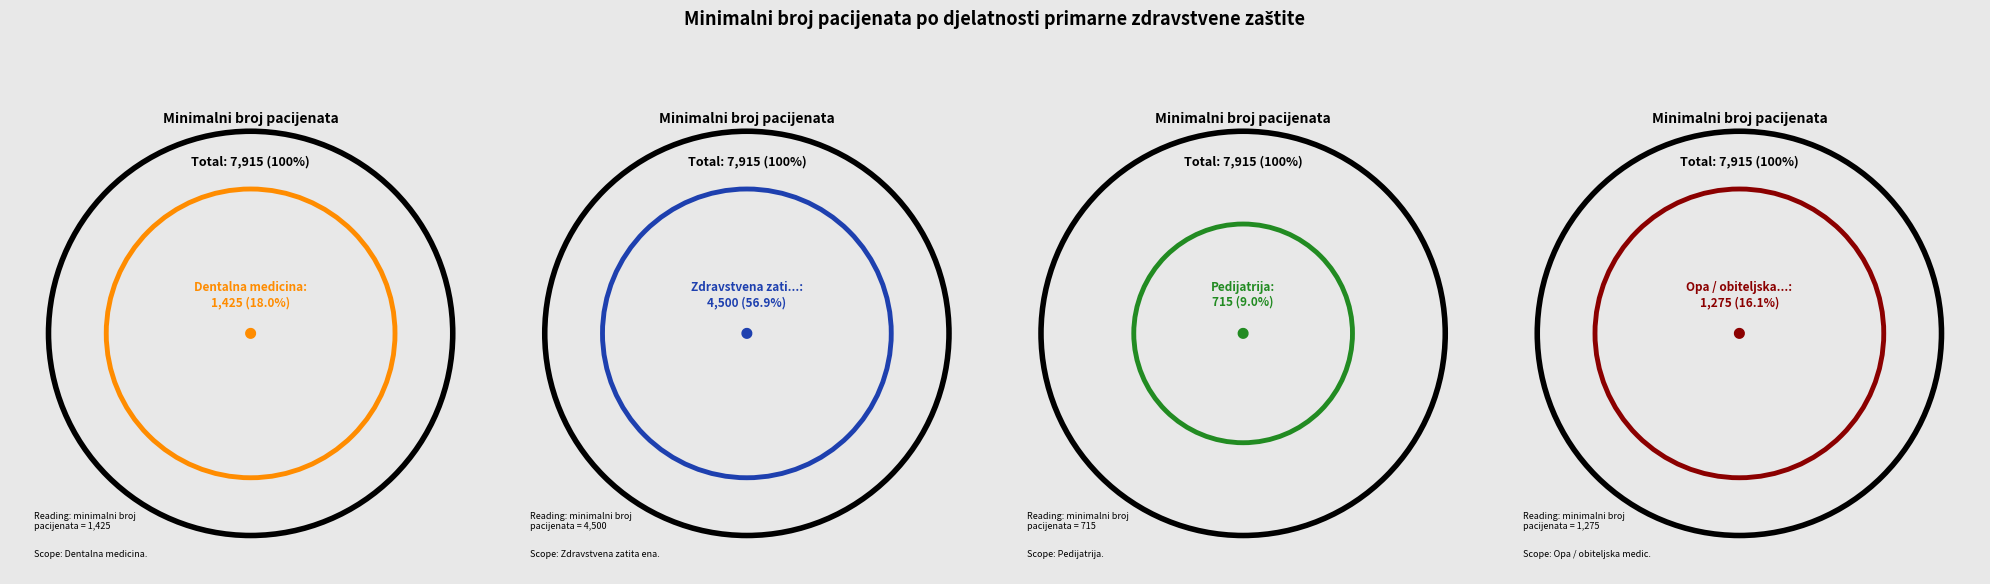

True or false: Opa / obiteljska medicina accounts for 27% of the total.

False